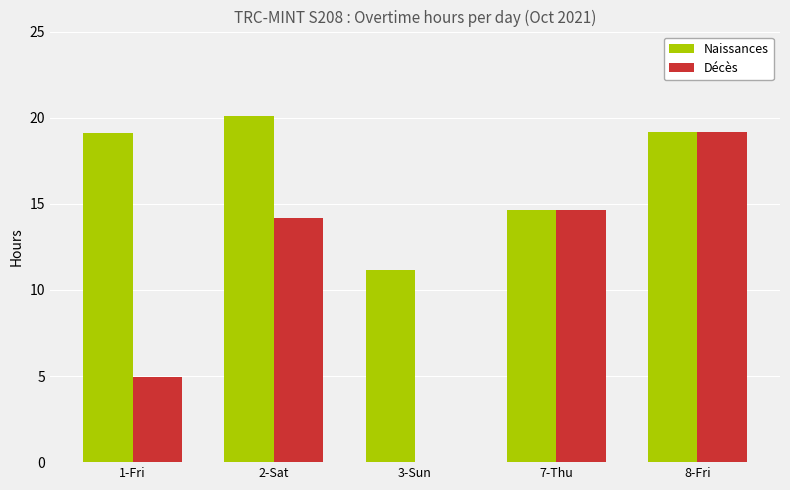

Which category has the highest value across all series?

2-Sat